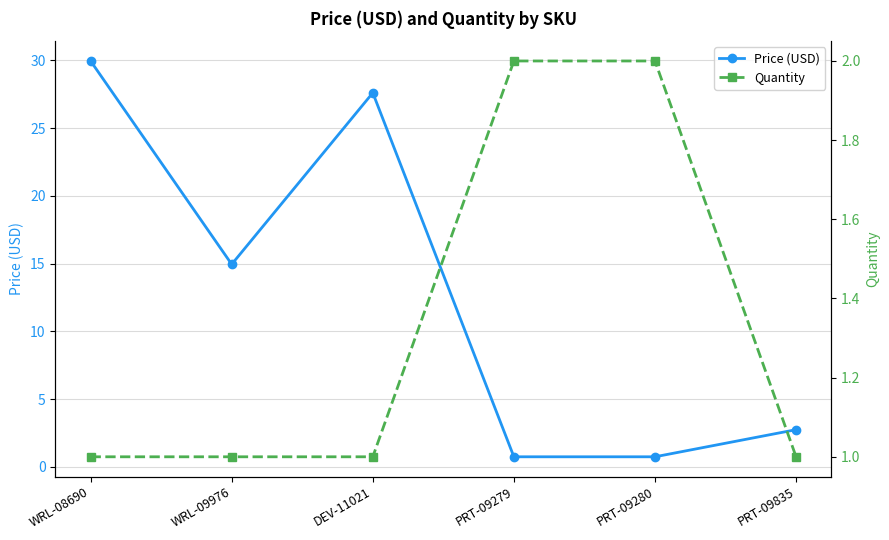

Rank the series by their maximum value, from lowest to highest.

Quantity, Price (USD)